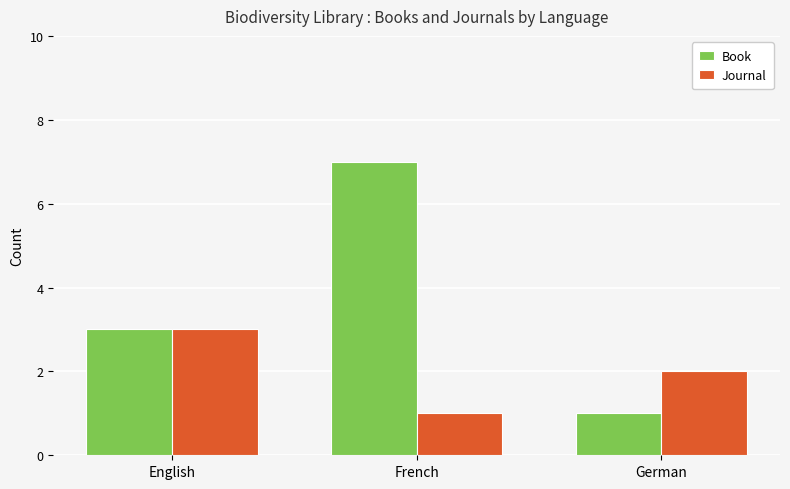

How many categories are shown in the chart?

3